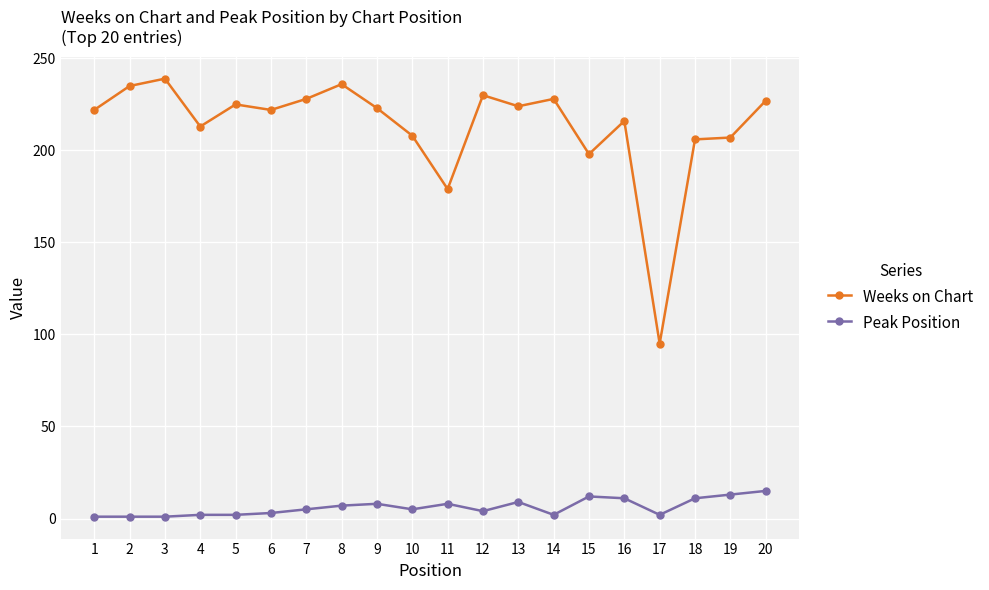

List the series in order of their peak value, lowest first.

Peak Position, Weeks on Chart